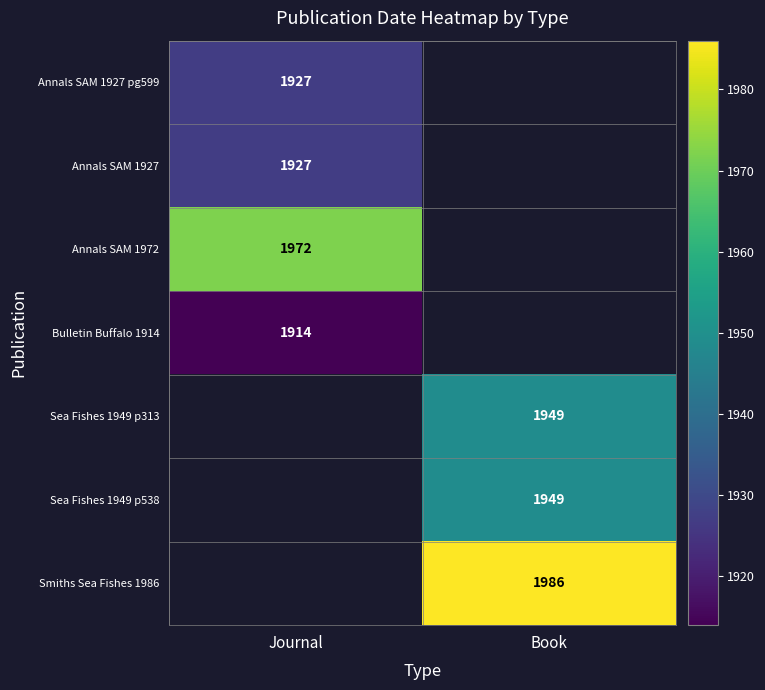

The Sea Fishes 1949 p313 series shows 1949 at Book. True or false?

True